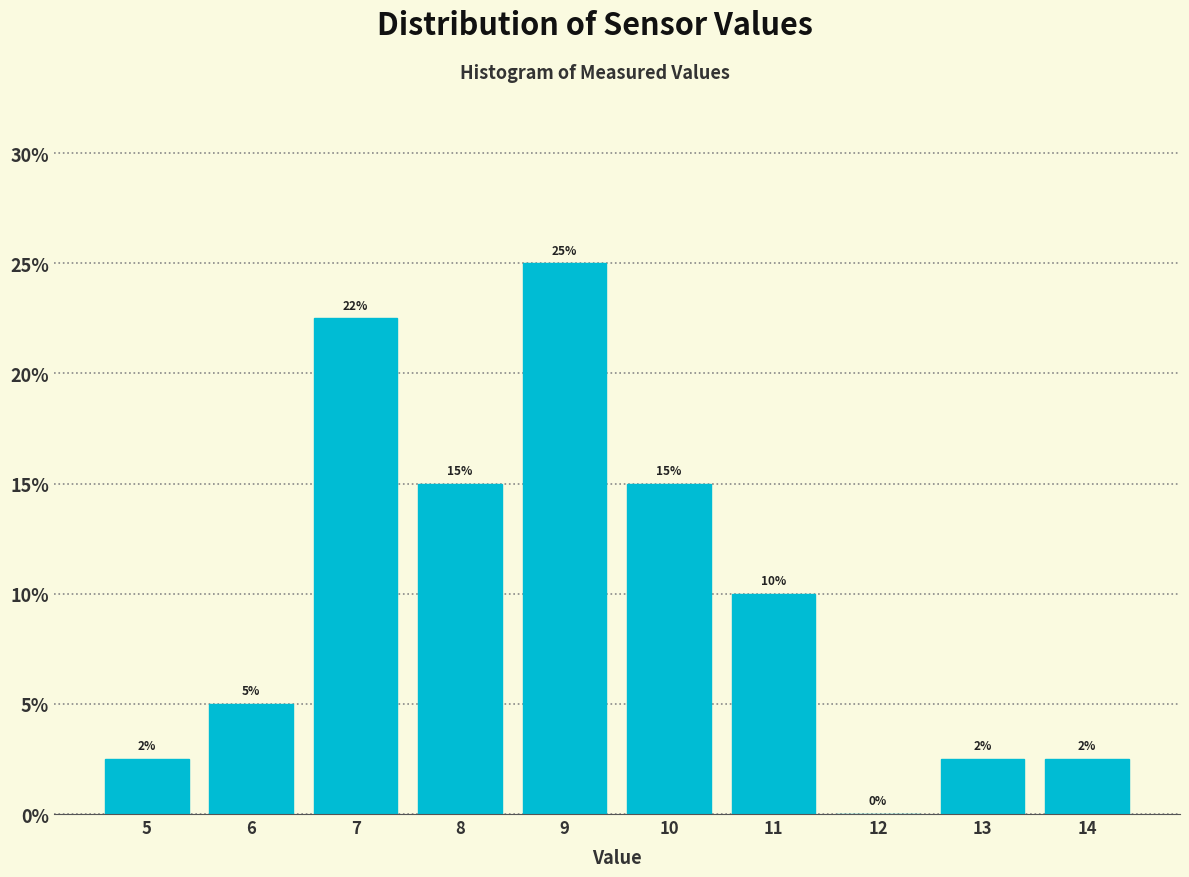

At which label is the value closest to 12?

11